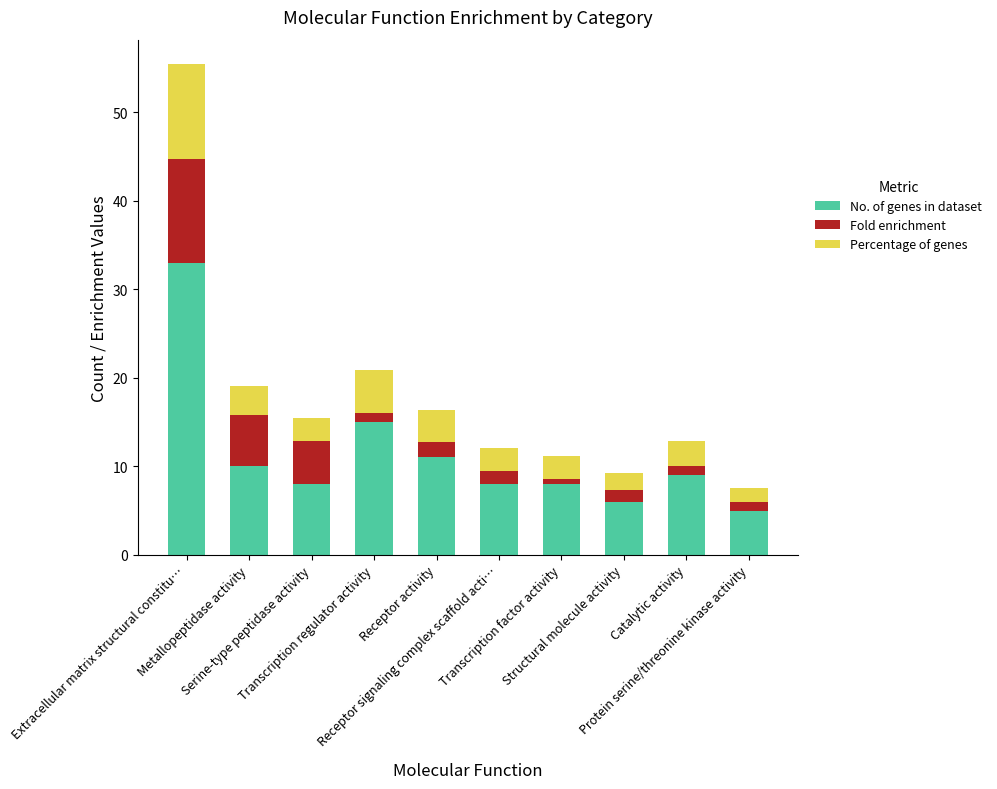

What is the maximum value for No. of genes in dataset?

33.0